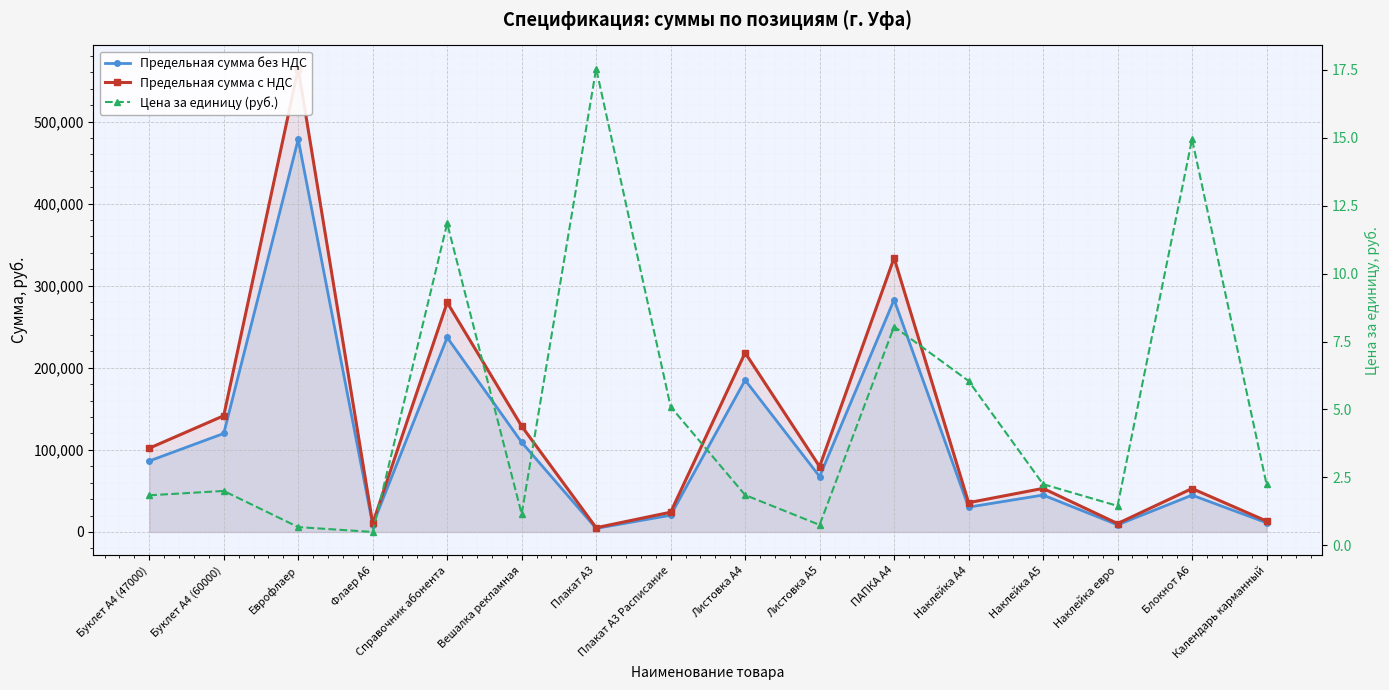

In Предельная сумма с НДС, how many points are lower than both neighbors (excluding endpoints)?

5